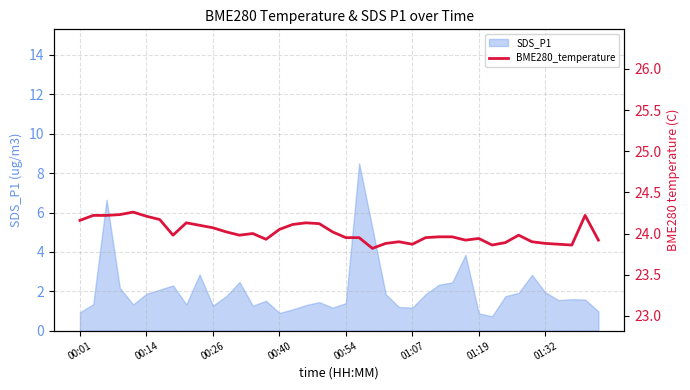

What is the lowest value of the SDS_P1 series?

0.7